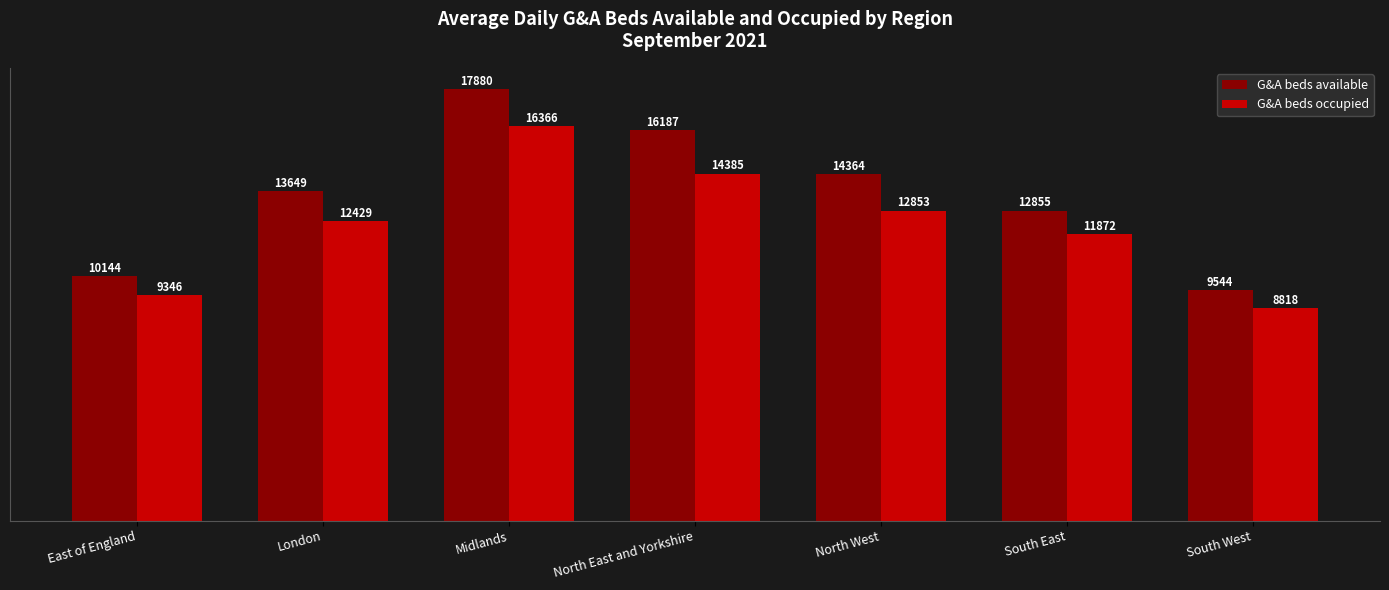

Is the value of G&A beds occupied at London greater than the value of G&A beds available at North East and Yorkshire?

No